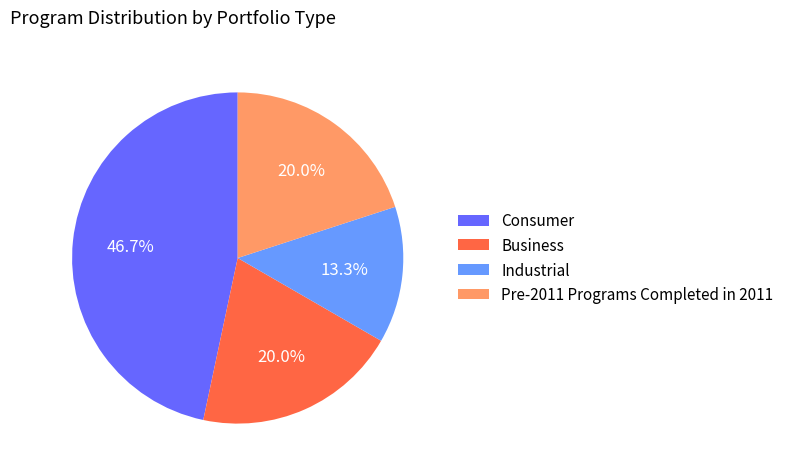

What percentage is the Industrial slice, to the nearest percent?

13%